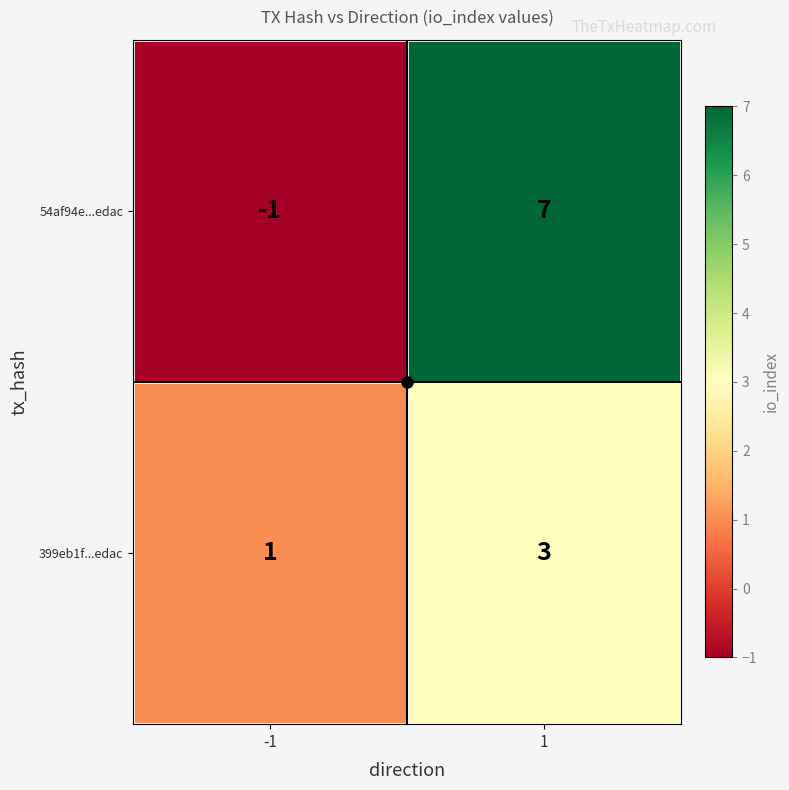

At how many categories does at least one series exceed 2?

1